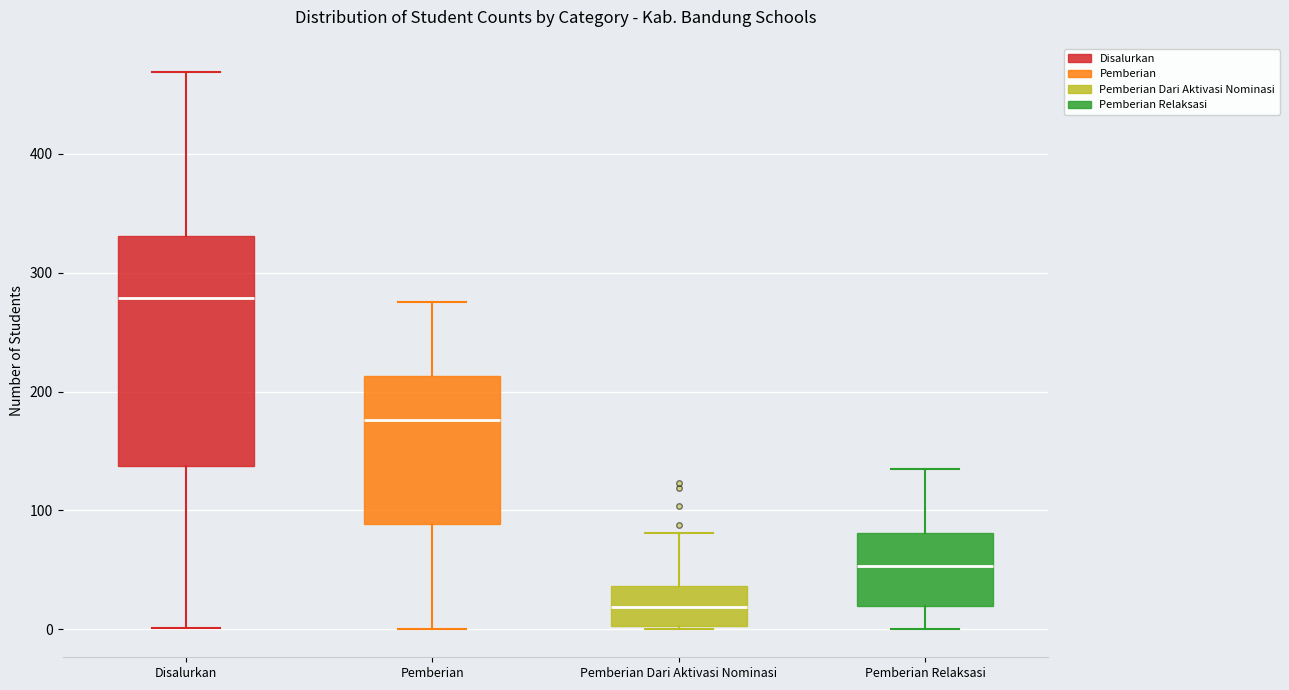

Which box has the highest median line?

Disalurkan